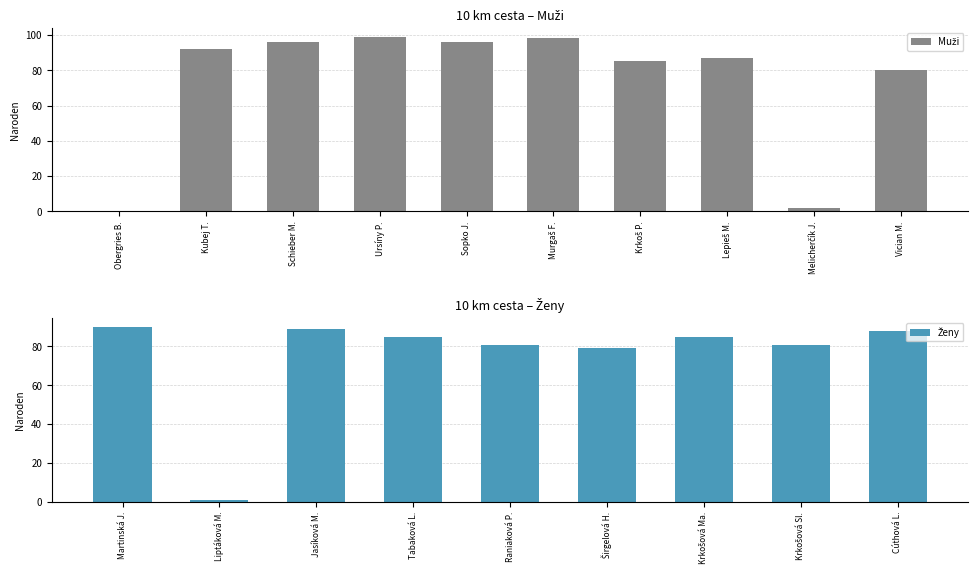

How many data points are less than 92?

5